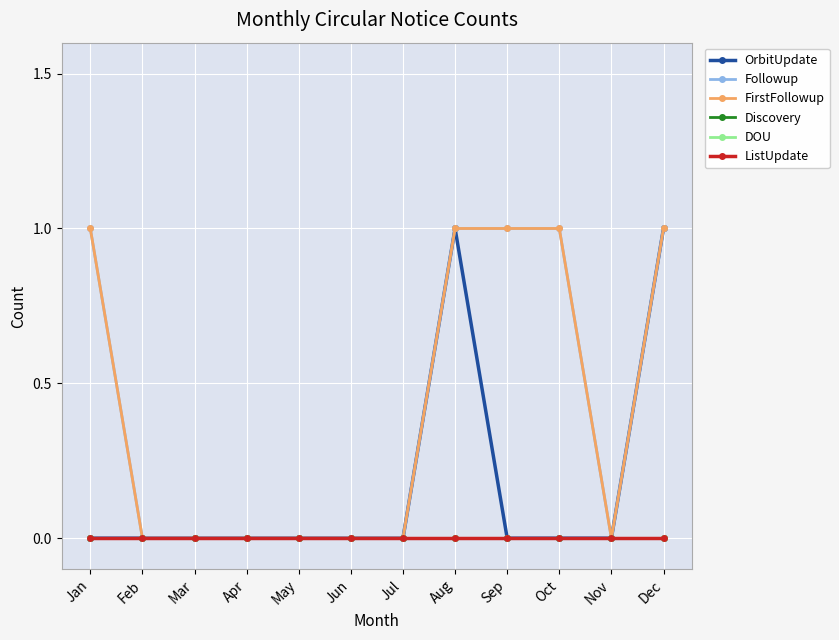

True or false: DOU and Discovery cross at least once.

False